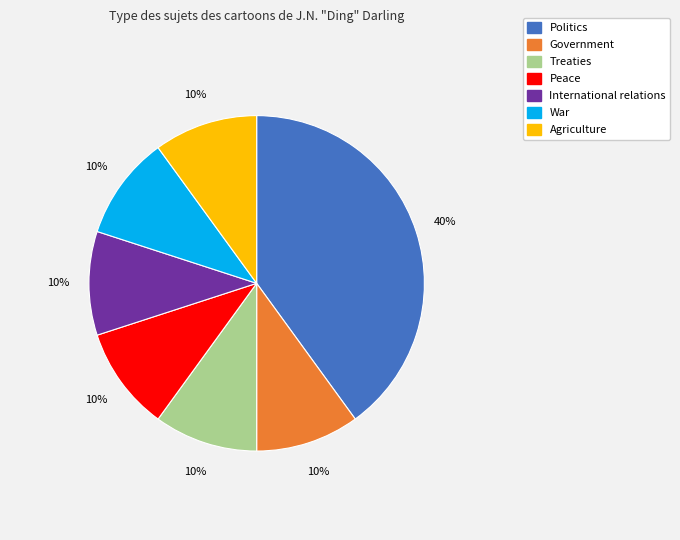

How many slices are in this pie chart?

7